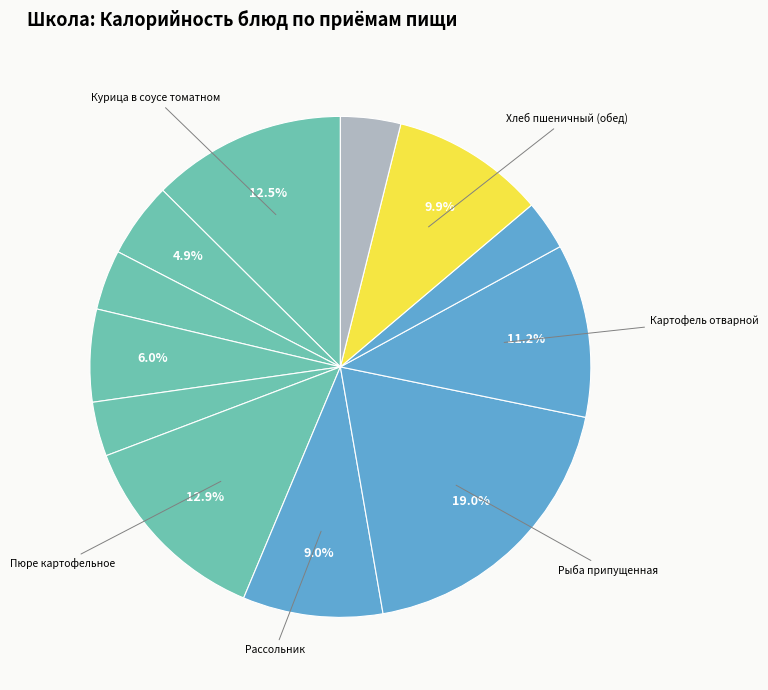

Does any single category account for the majority?

No